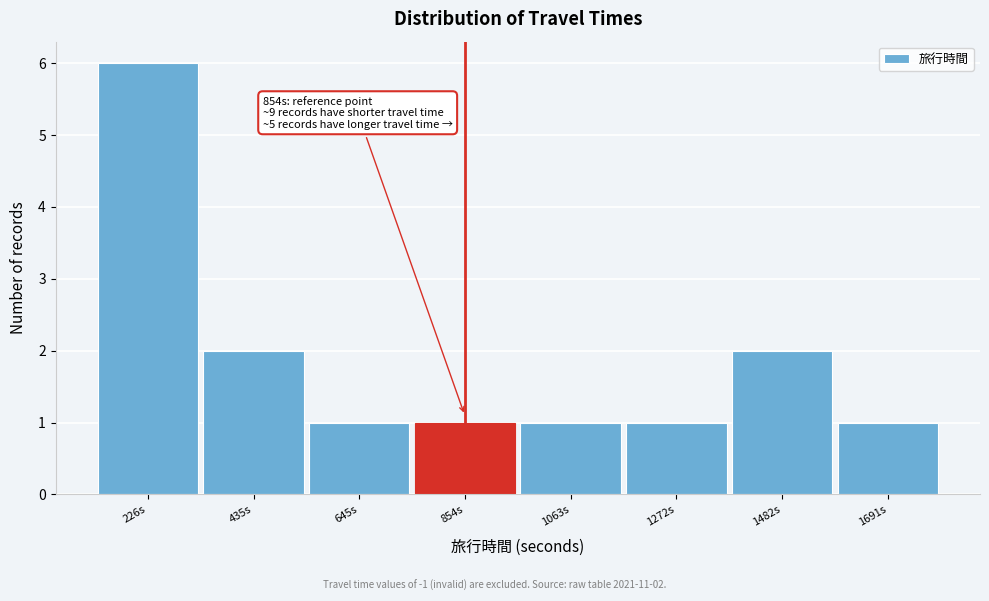

Over which range of the x-axis is the bar tallest?

100 to 350